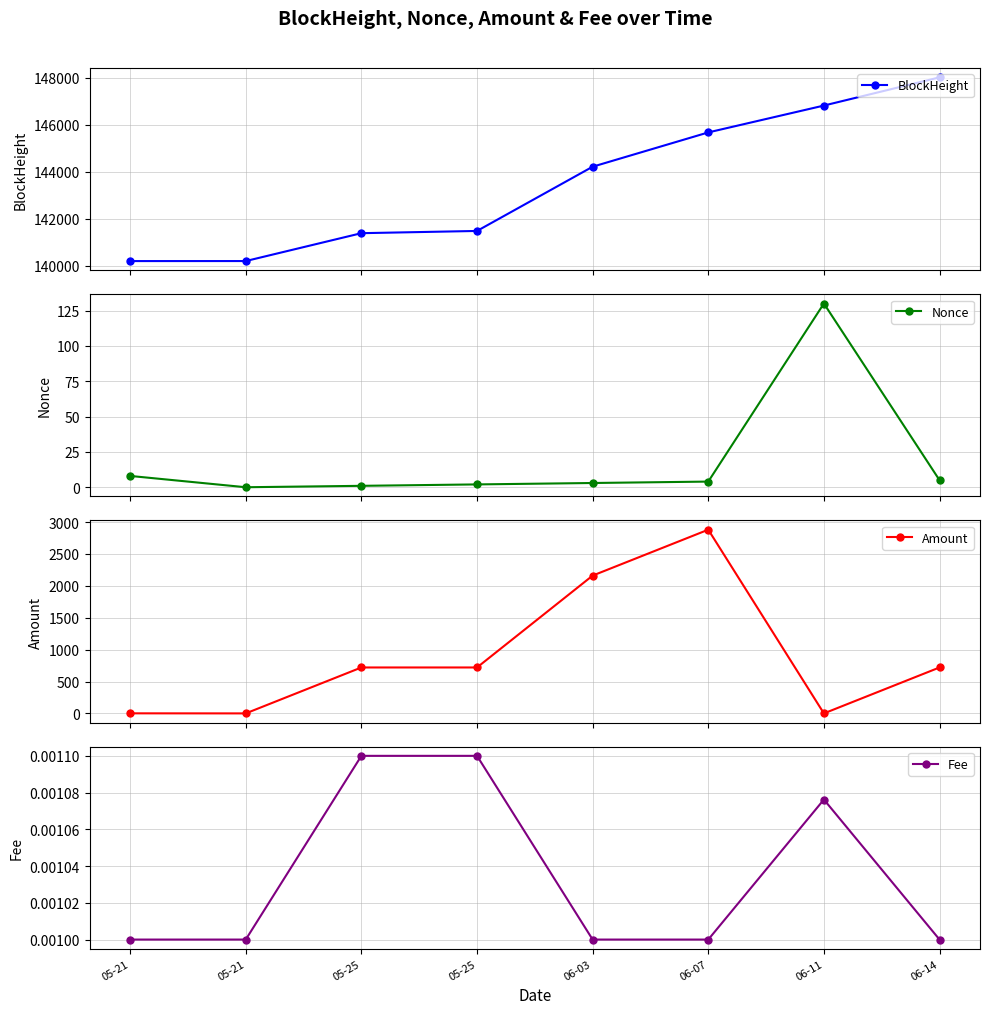

True or false: Amount and BlockHeight cross at least once.

False